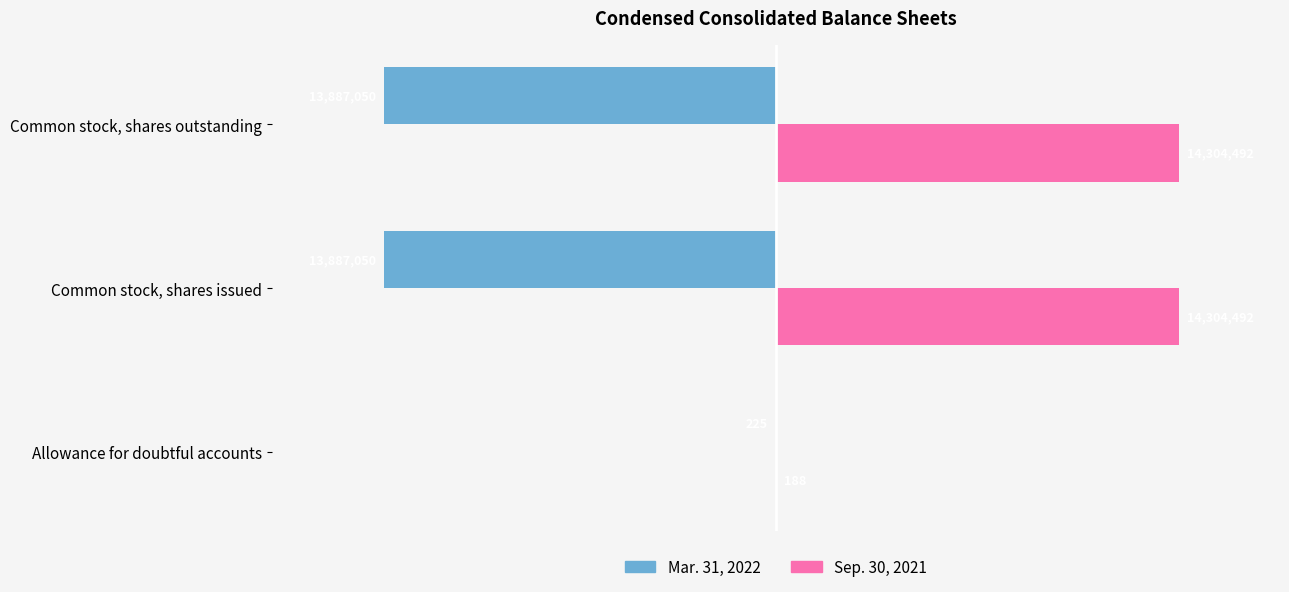

What is the maximum value for Mar. 31, 2022?

-225